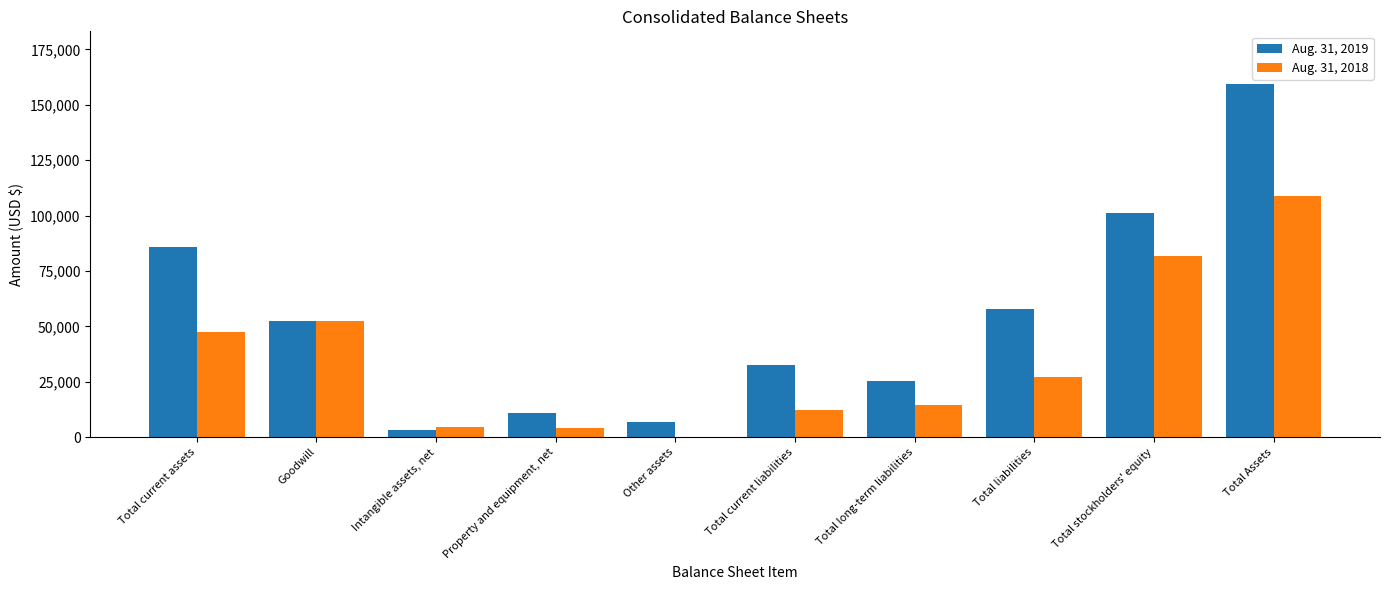

Is it true that Aug. 31, 2018 equals 44515 at Total liabilities?

False